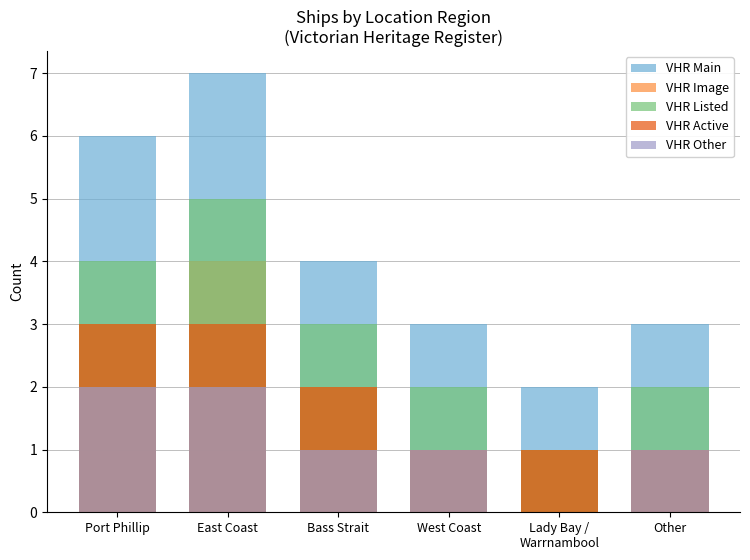

Reading left to right, extract all data points from this chart.

VHR Main: 6	7	4	3	2	3
VHR Image: 3	4	2	1	1	1
VHR Listed: 4	5	3	2	1	2
VHR Active: 3	3	2	1	1	1
VHR Other: 2	2	1	1	0	1